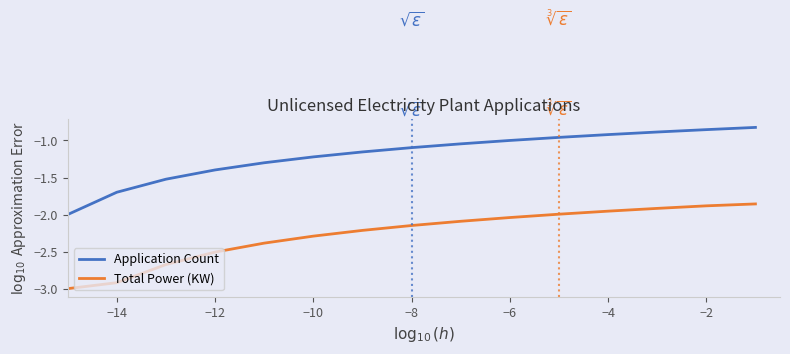

What is the maximum value for Application Count?

-0.8